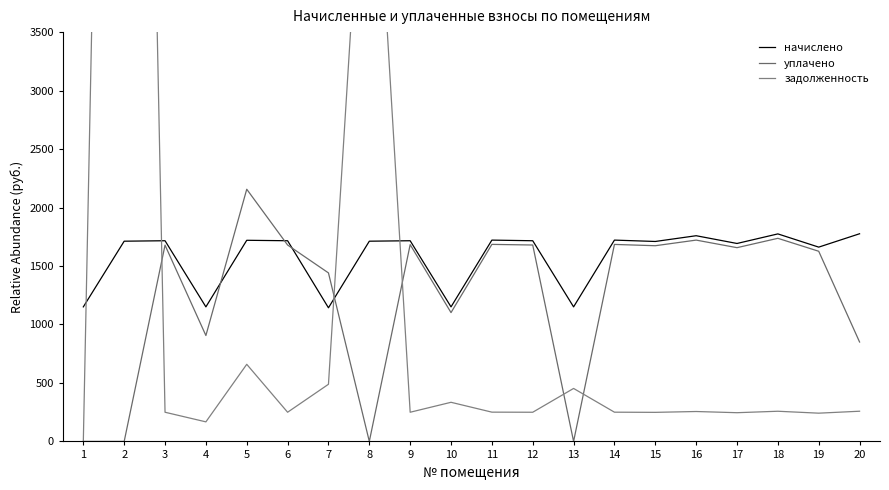

How many lines are shown in the chart?

3